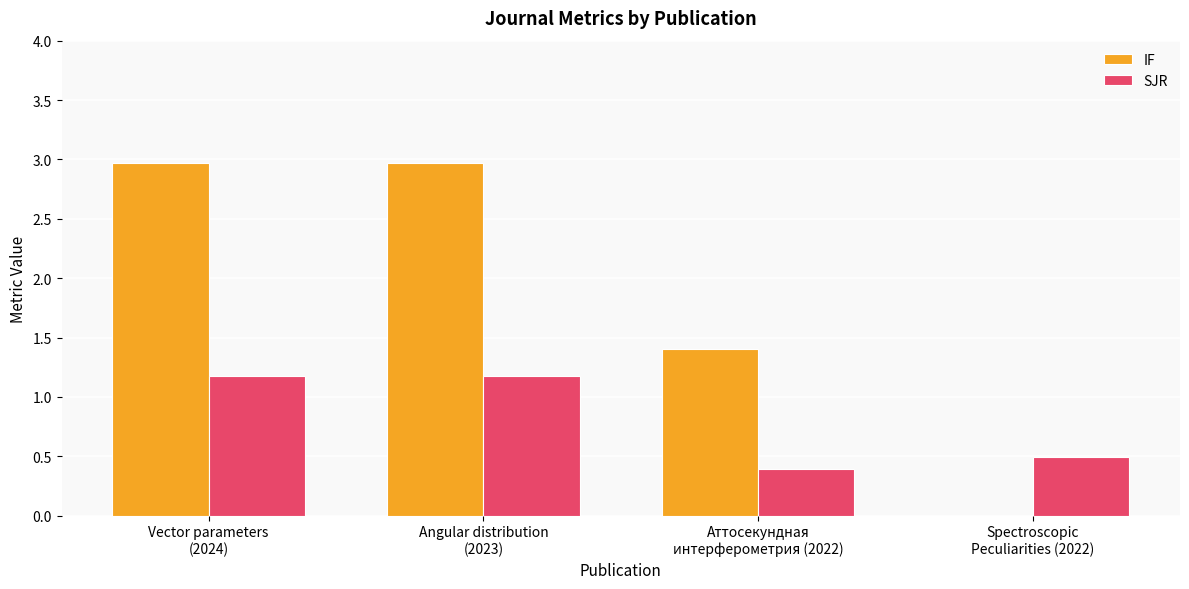

Are the bars grouped side by side (vs. stacked)?

Yes